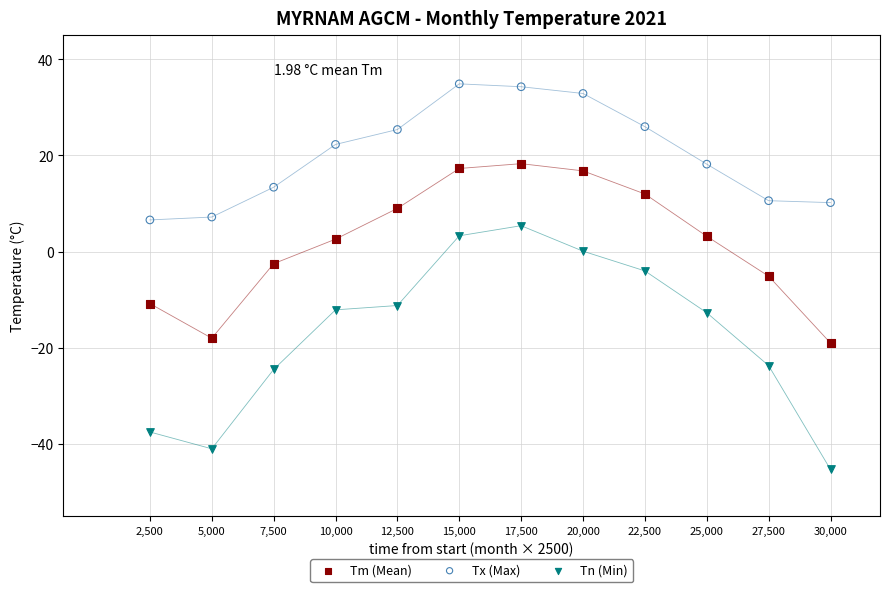

What is the X range (max minus min) for the scatter plot?

27500.0